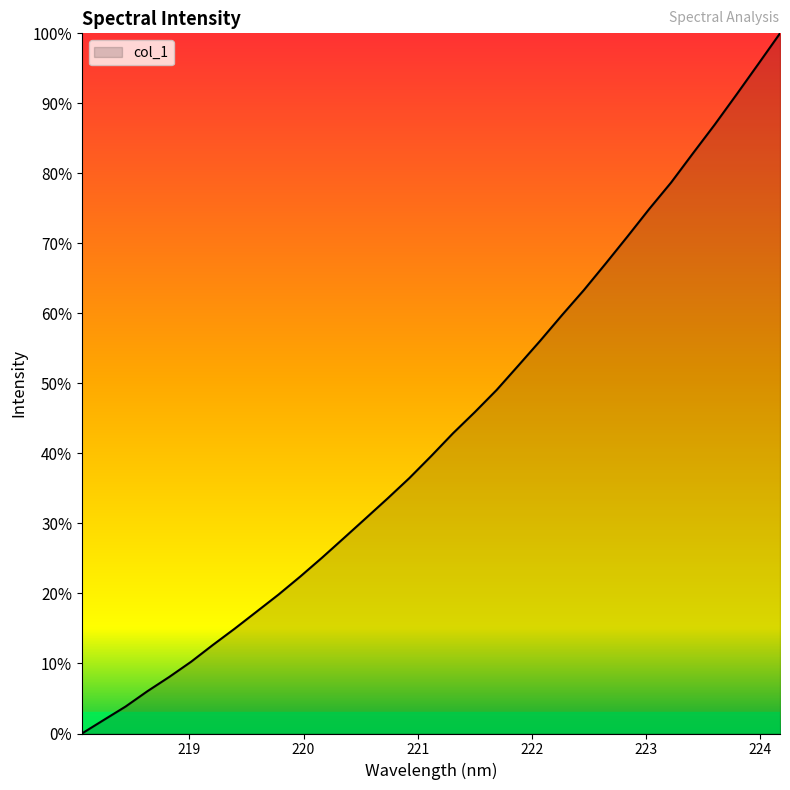

What is the difference between the second highest and minimum values?

1.0